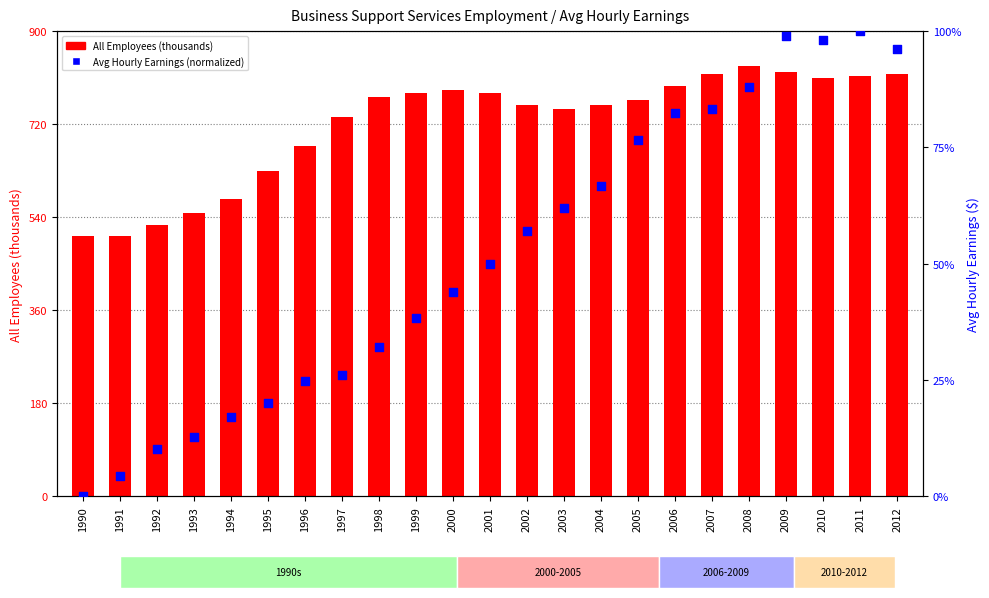

Which series contains the lowest Y value?

Avg Hourly Earnings (normalized)